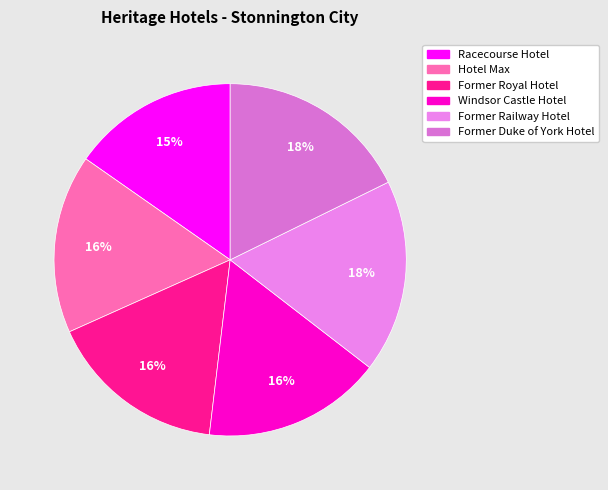

To the nearest percent, what is the difference between the Racecourse Hotel and Hotel Max slice percentages?

1%